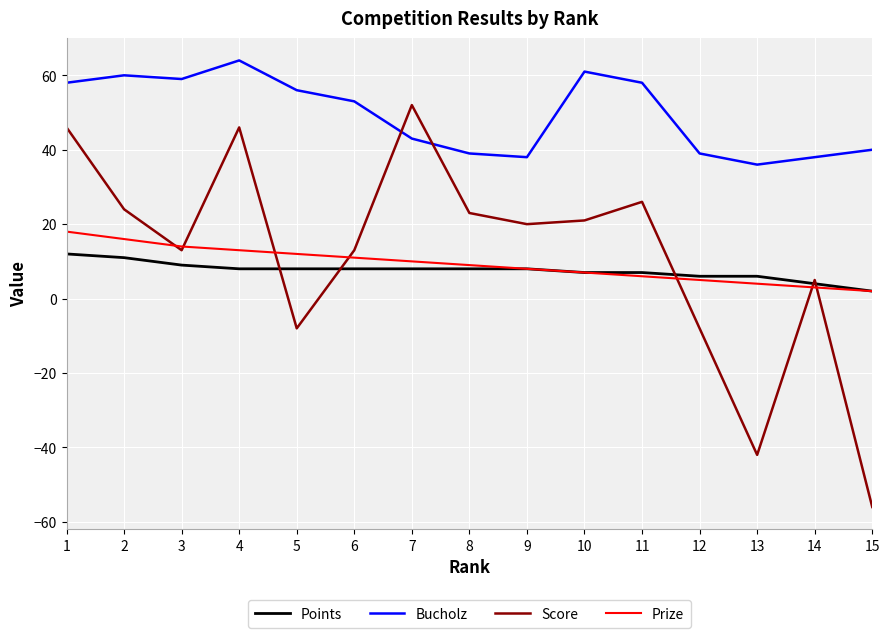

How many lines are shown in the chart?

4